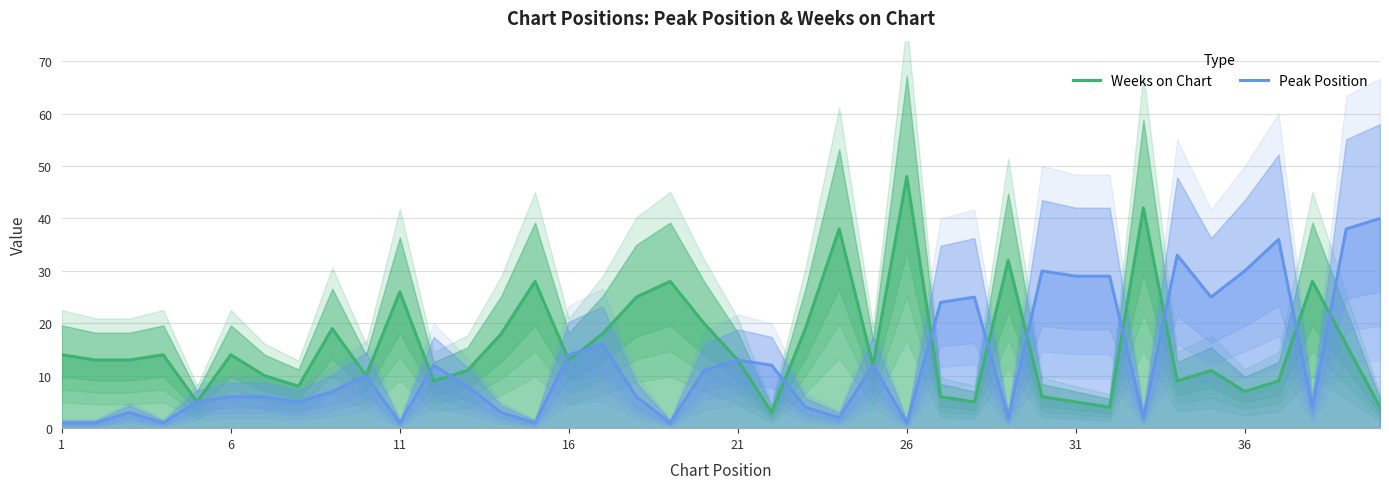

True or false: Peak Position has a value of 20 at 31.

False